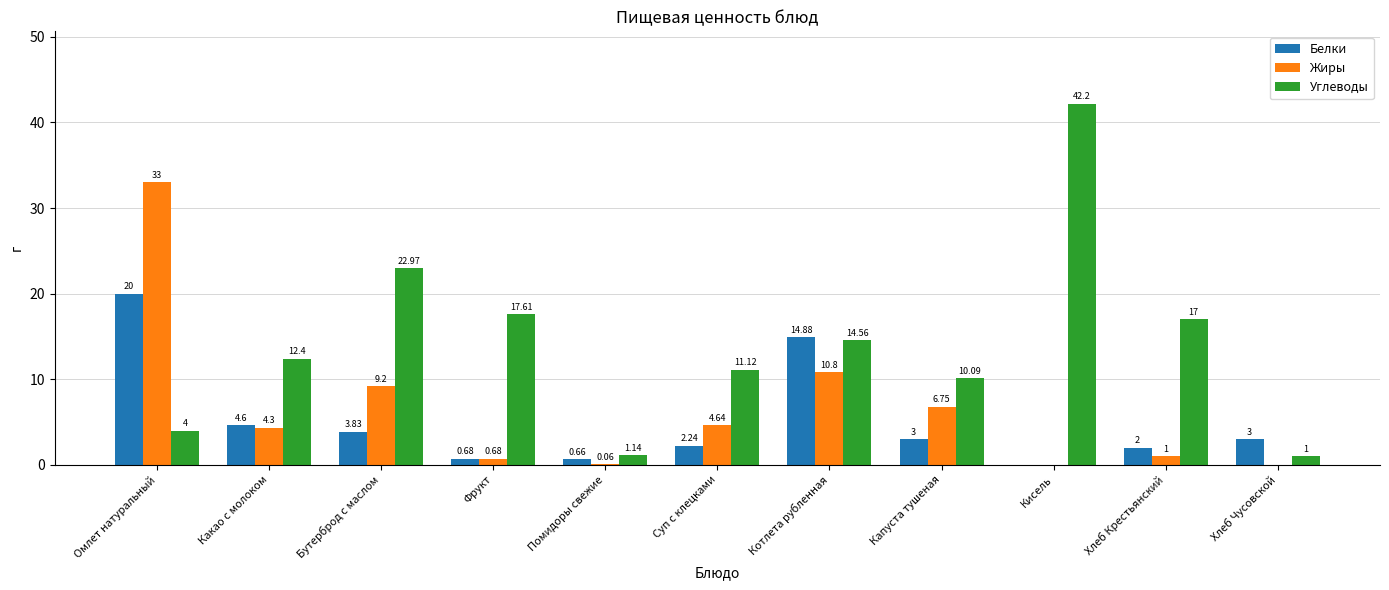

Where does the Белки series first go above 3?

Омлет натуральный